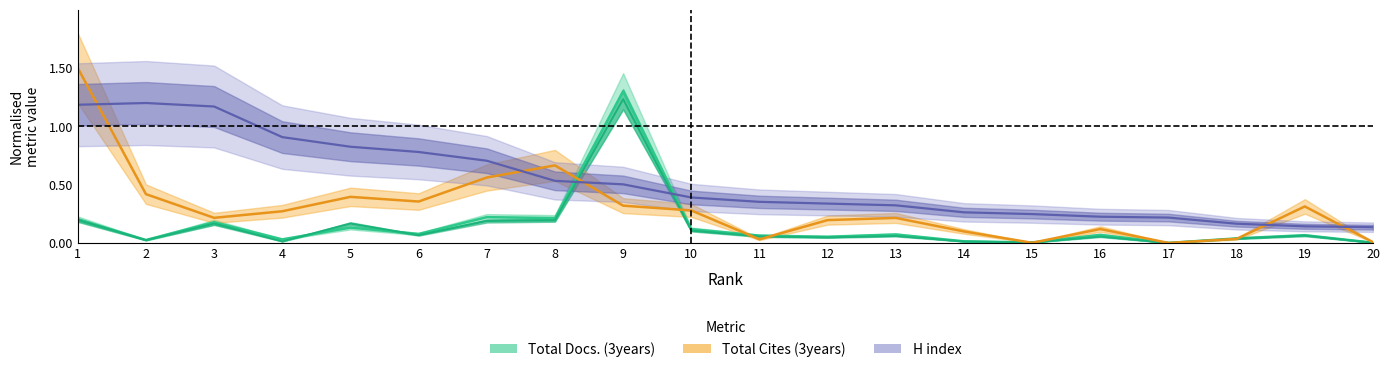

The value of H index at 7 is 0.5. True or false?

False